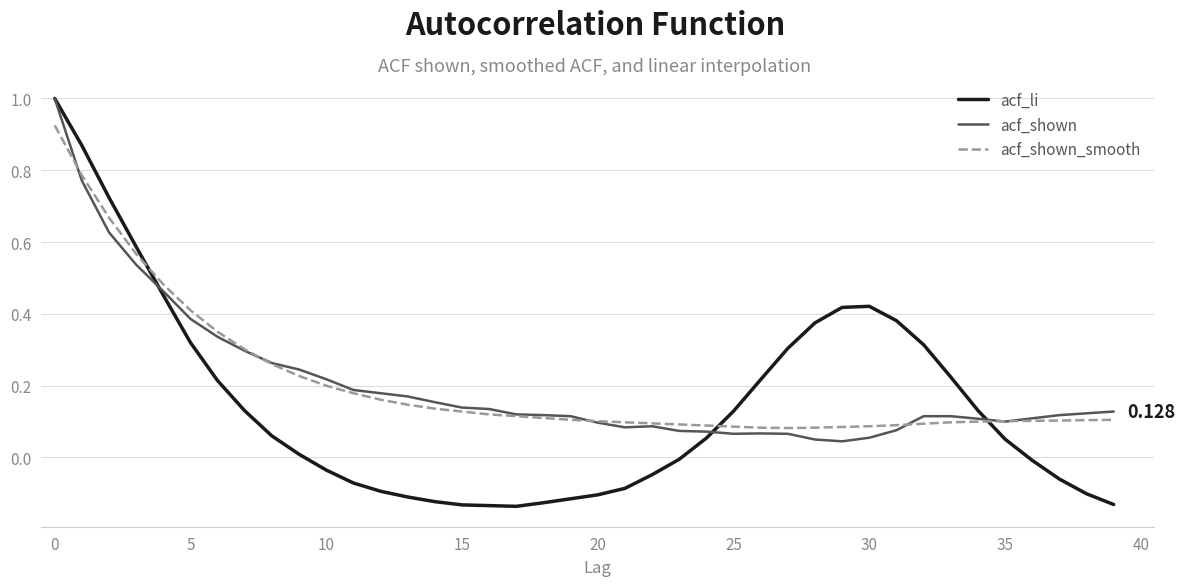

Which series has the largest range (max minus min)?

acf_li